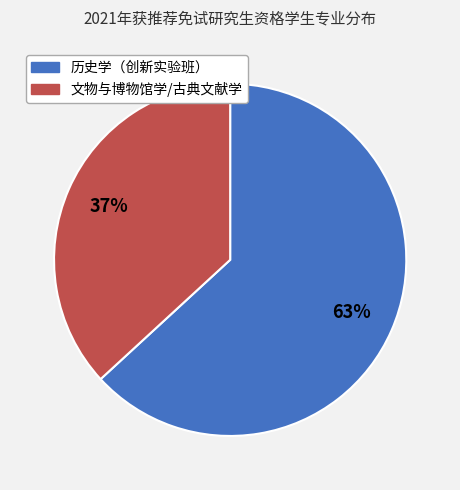

To the nearest percent, what percentage of the pie is 文物与博物馆学/古典文献学?

37%